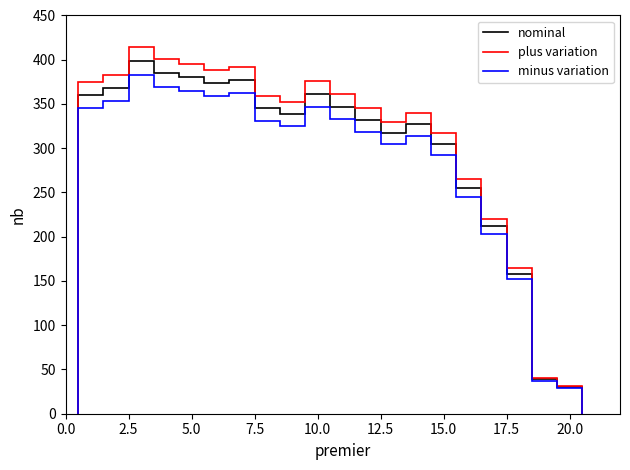

What is the difference between the maximum and second lowest values?

360